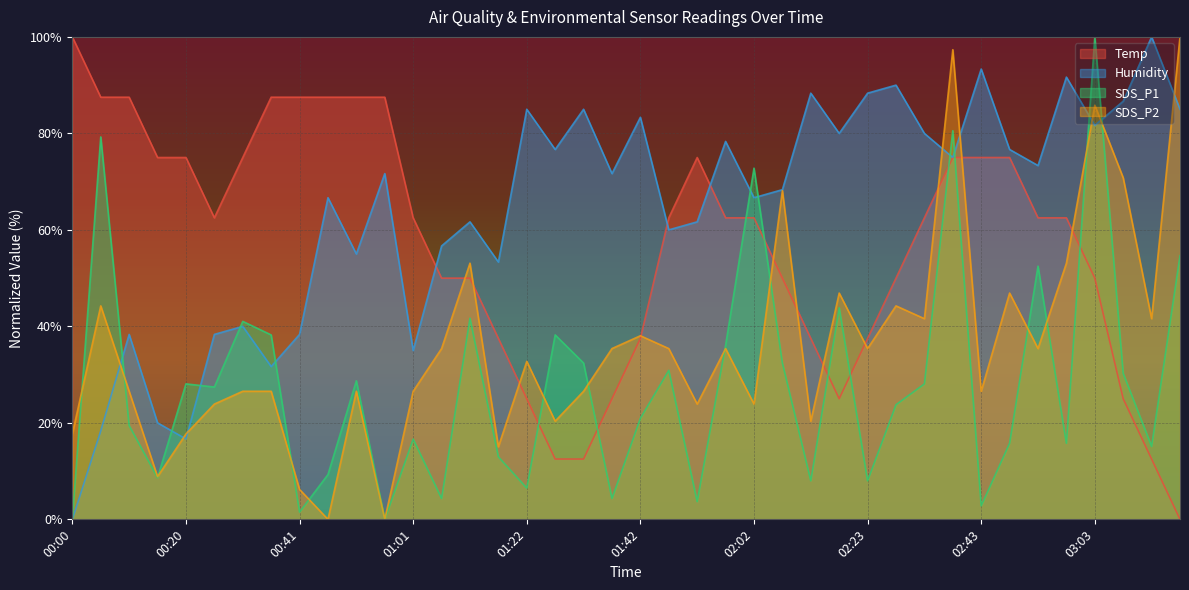

Where do Temp and SDS_P1 first cross each other?

01:22 and 01:27